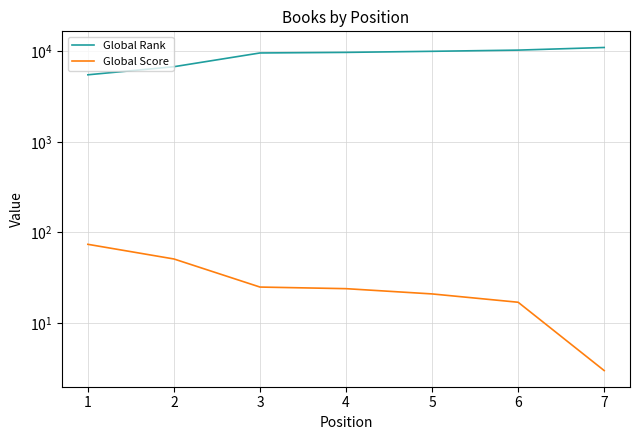

True or false: Global Score has more than 1 interior local peaks.

False